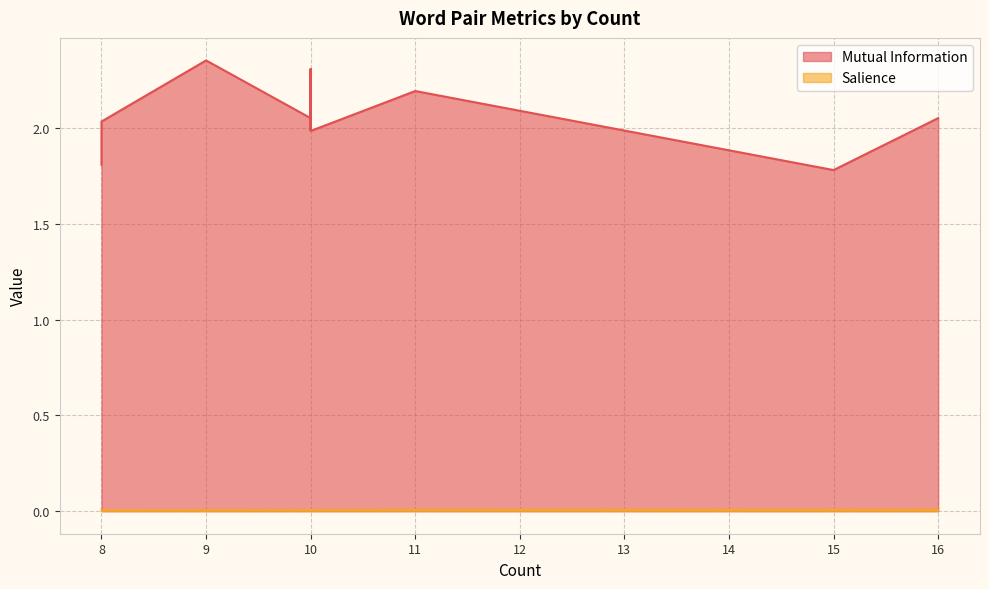

True or false: Mutual Information and Salience intersect in this chart.

False